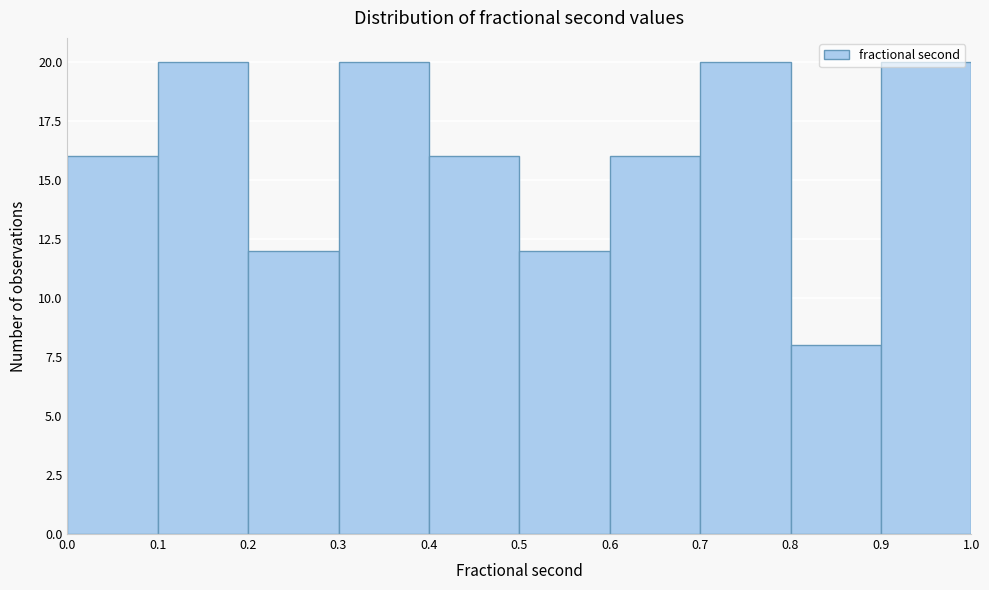

Reading left to right, list every bar in this chart as the range it spans on the x-axis followed by its height. The values are not printed on the chart, so give them approximately, as read against the axis.

0.0 to 0.1: 16
0.1 to 0.2: 20
0.2 to 0.3: 12
0.3 to 0.4: 20
0.4 to 0.5: 16
0.5 to 0.6: 12
0.6 to 0.7: 16
0.7 to 0.8: 20
0.8 to 0.9: 8
0.9 to 1.0: 20